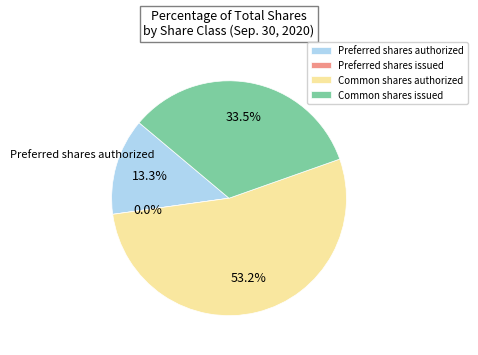

How many segments does this pie chart have?

4